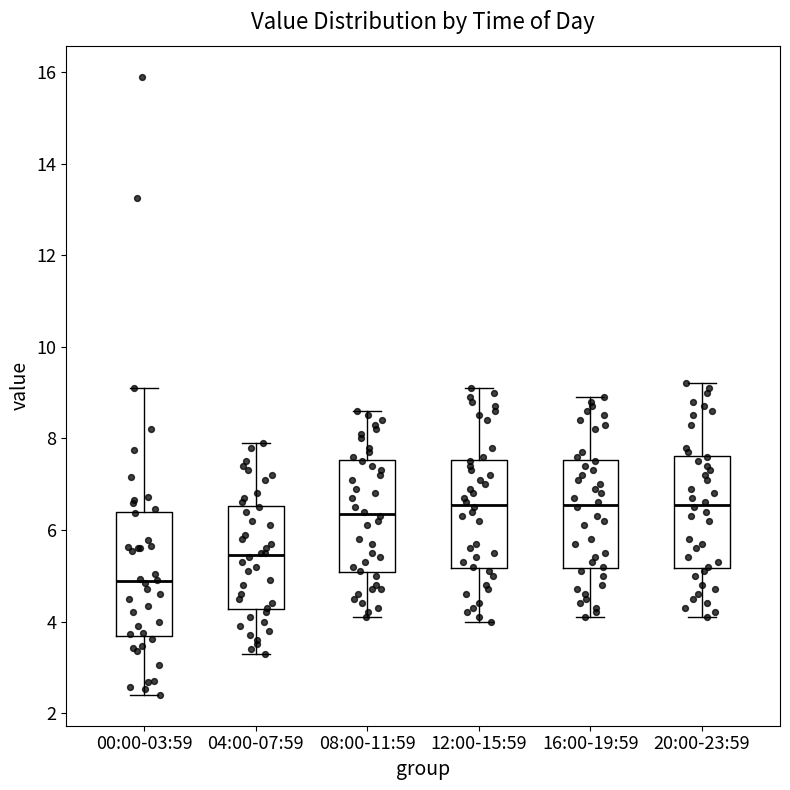

Where does the lower whisker of the box for 08:00-11:59 end on the y-axis? The values are not printed on the chart, so give them approximately, as read against the axis.

4.2